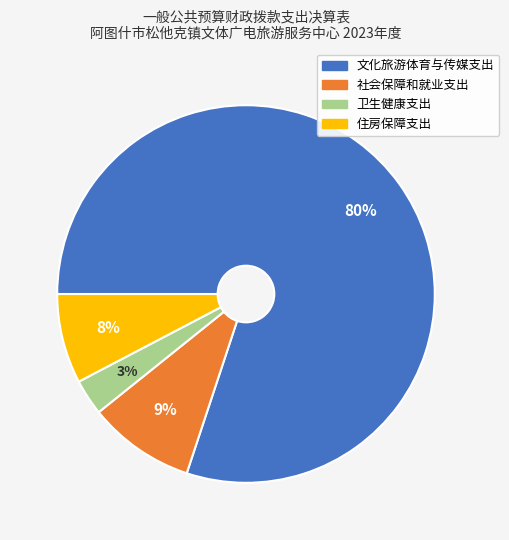

Which category has the biggest portion of the pie?

文化旅游体育与传媒支出